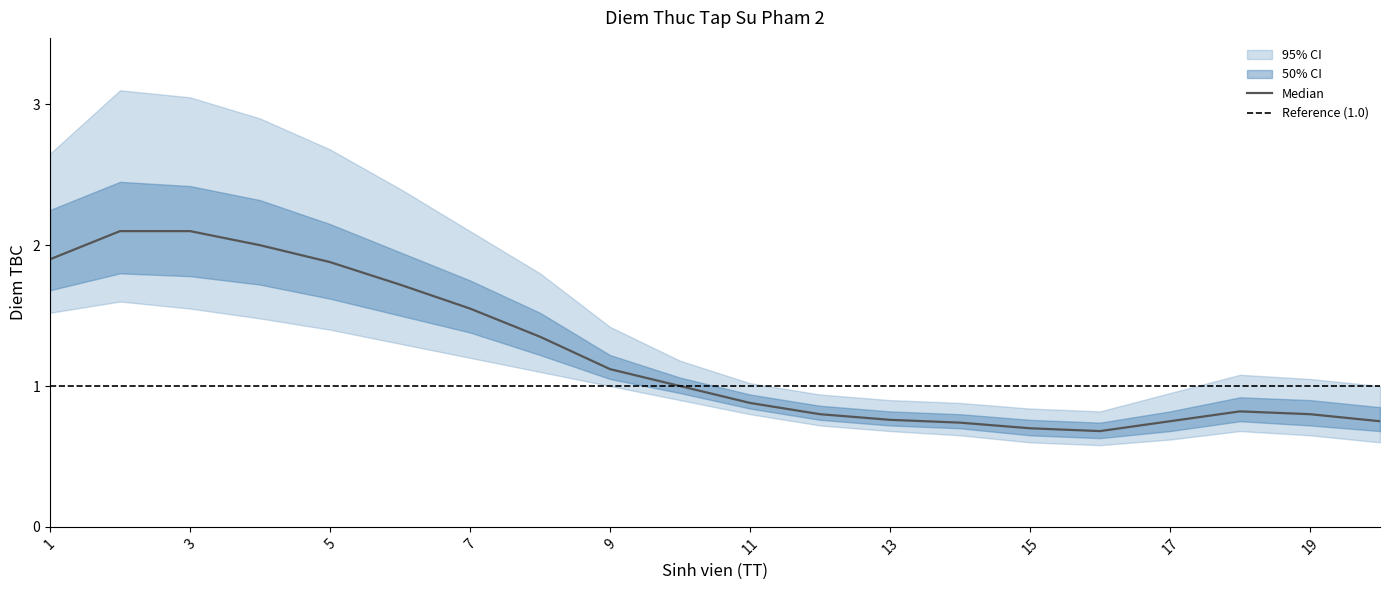

True or false: upper_50 and upper_95 intersect in this chart.

False